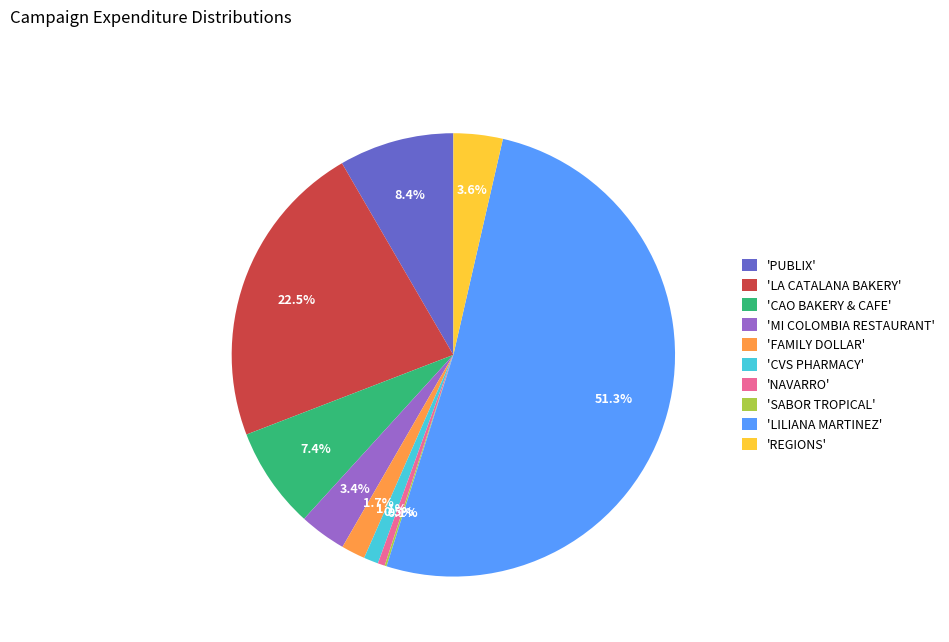

Which slice is the largest?

'LILIANA MARTINEZ'